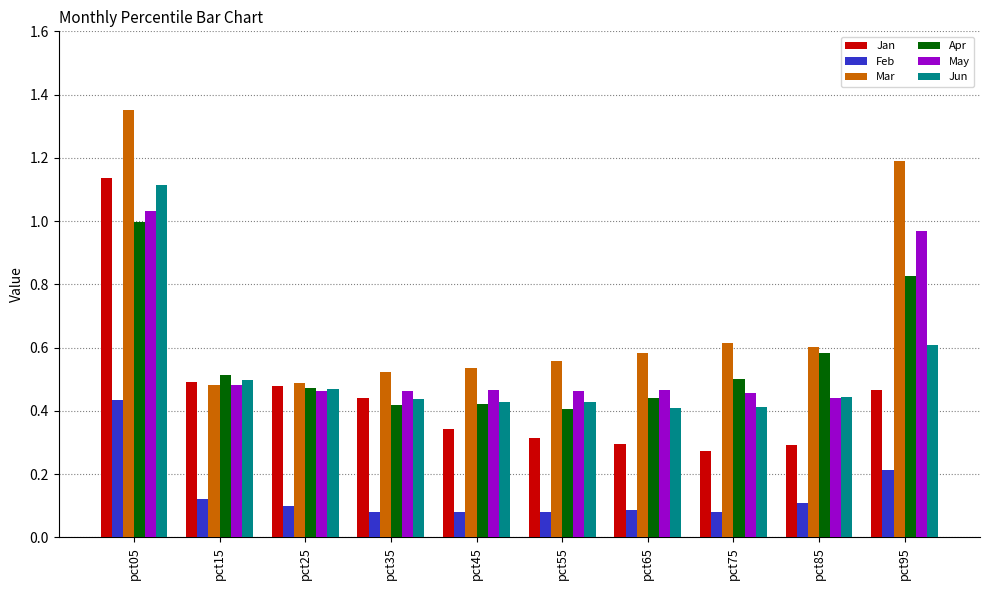

How many bars are there in each group?

6